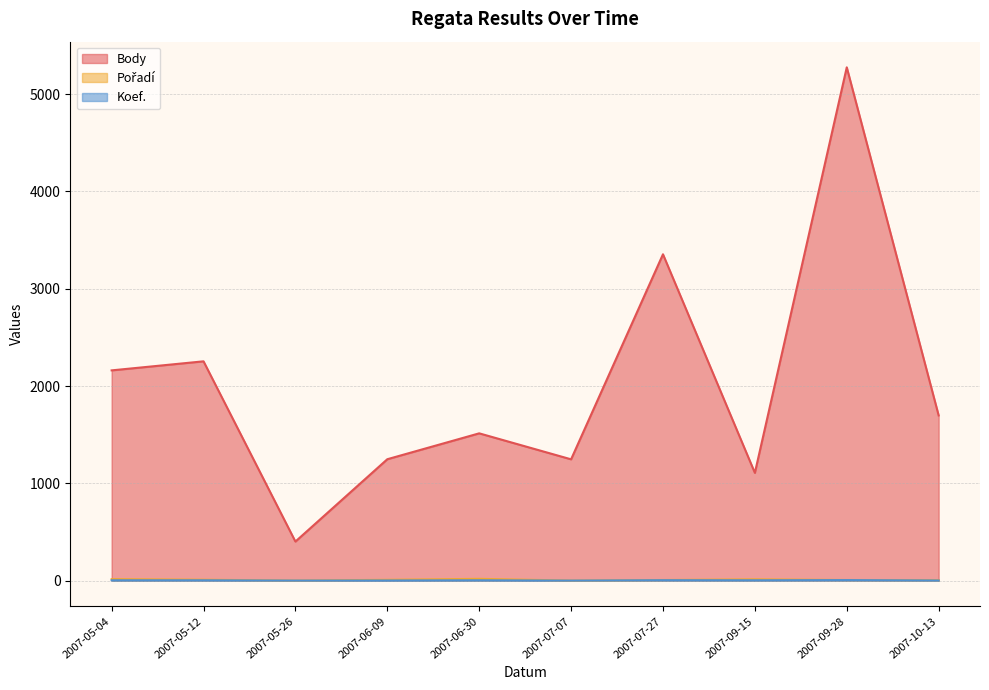

How many Pořadí values are between 5 and 14?

6